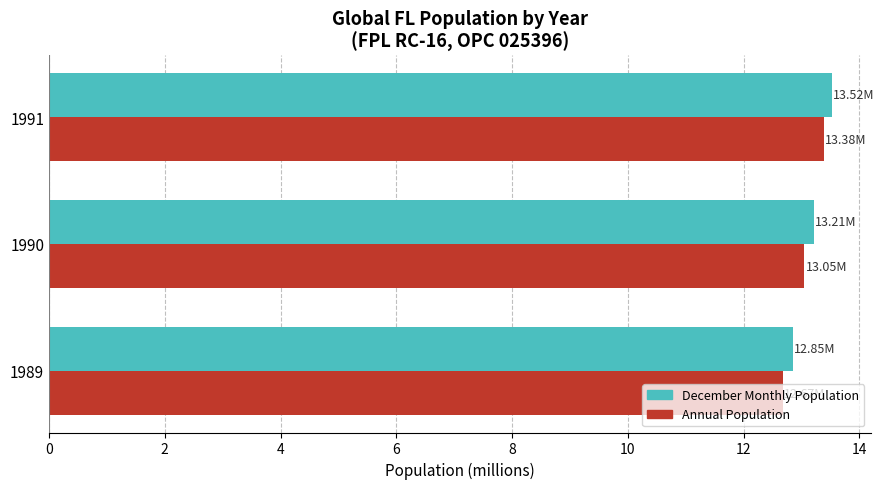

Between 1989 and 1991, which series saw the biggest shift?

Annual Population